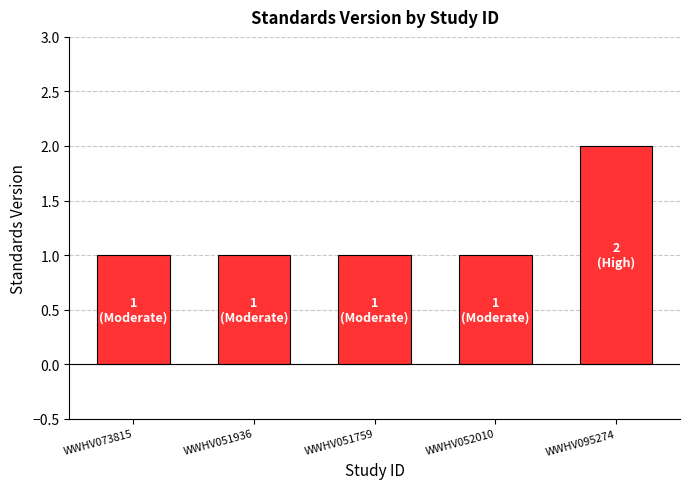

Count the number of data series in this chart.

1